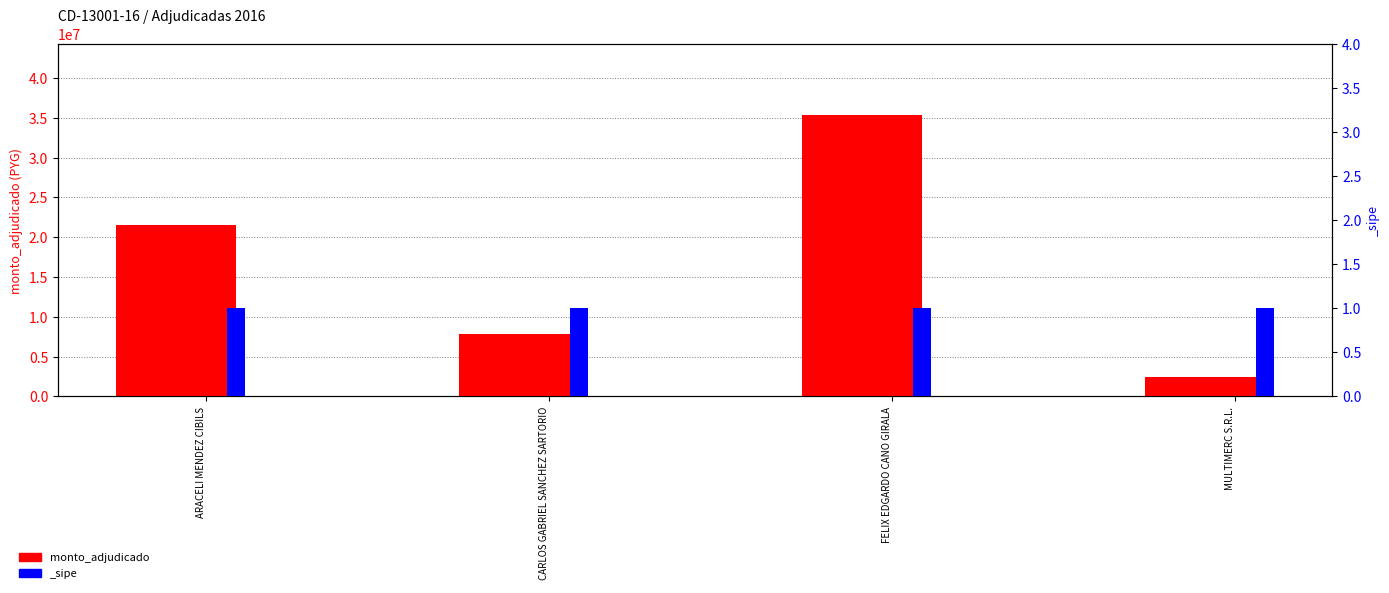

At which label is the value closest to 18935510?

ARACELI MENDEZ CIBILS